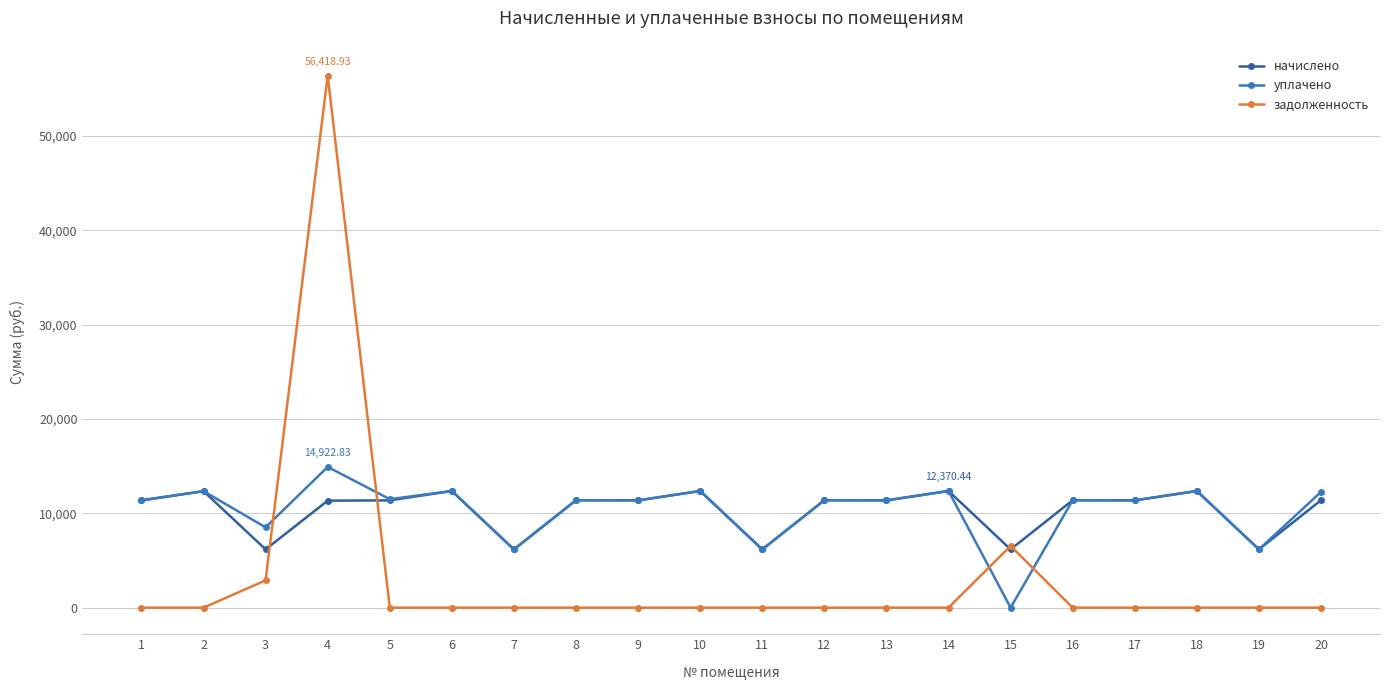

What is the sum of all задолженность values?

65855.6